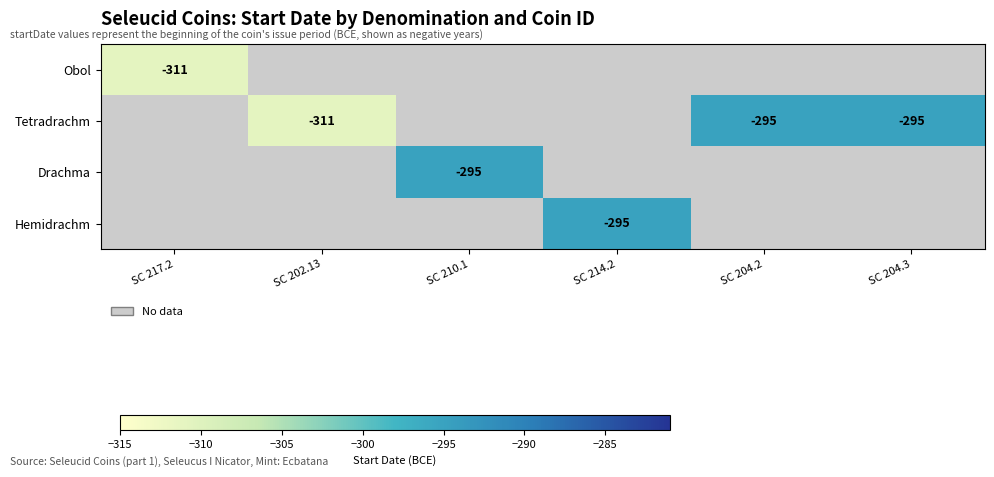

True or false: Tetradrachm has a value of -151.6 at SC 204.2.

False